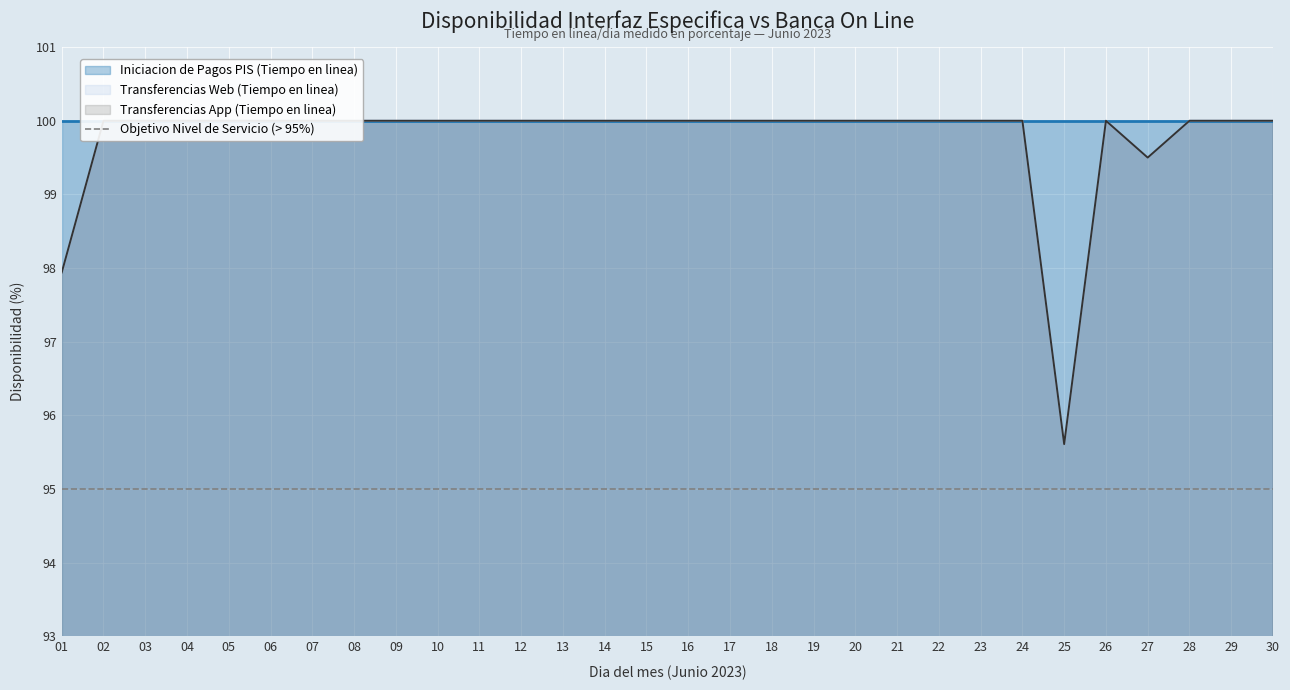

What is the value of the Transferencias App (Tiempo en linea) point at the 26th from the left?

100.0